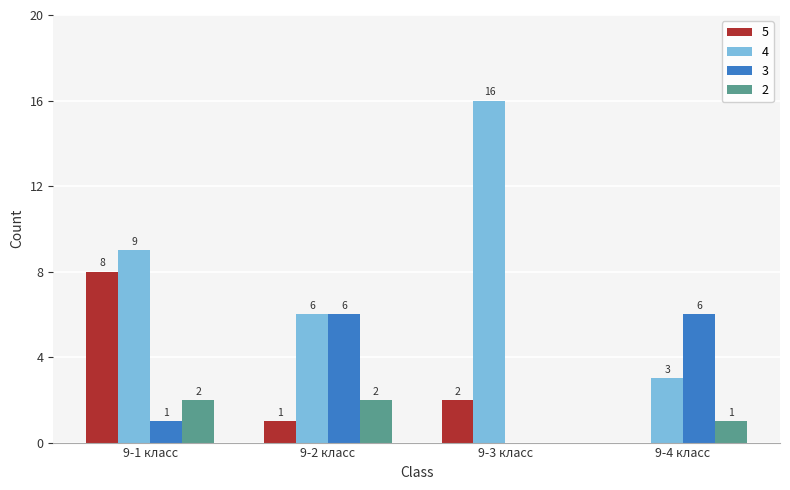

What is the difference between the 5 values at 9-4 класс and 9-3 класс?

2